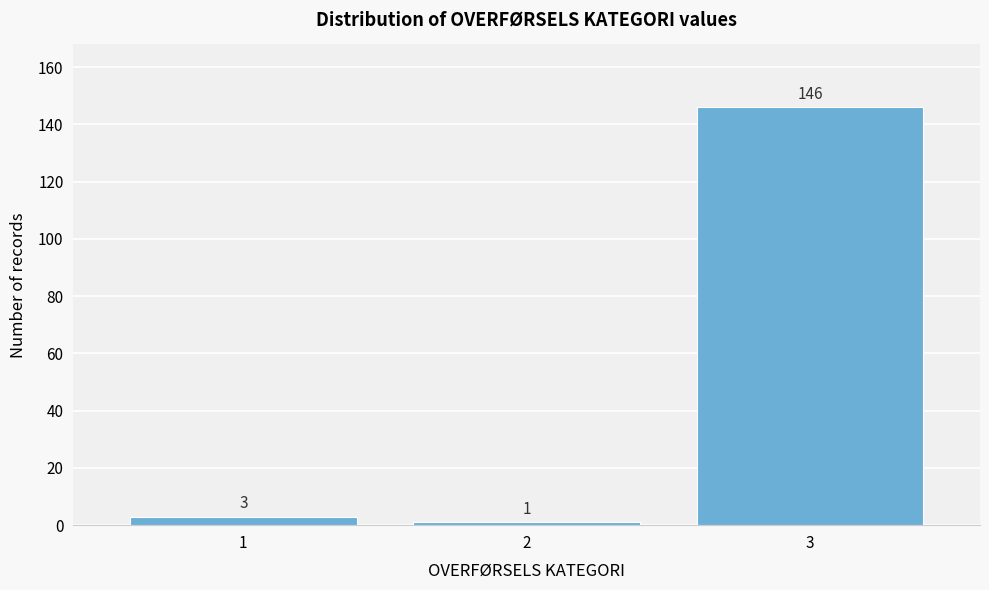

Reading left to right, transcribe all the data shown in this chart.

1=3	2=1	3=146